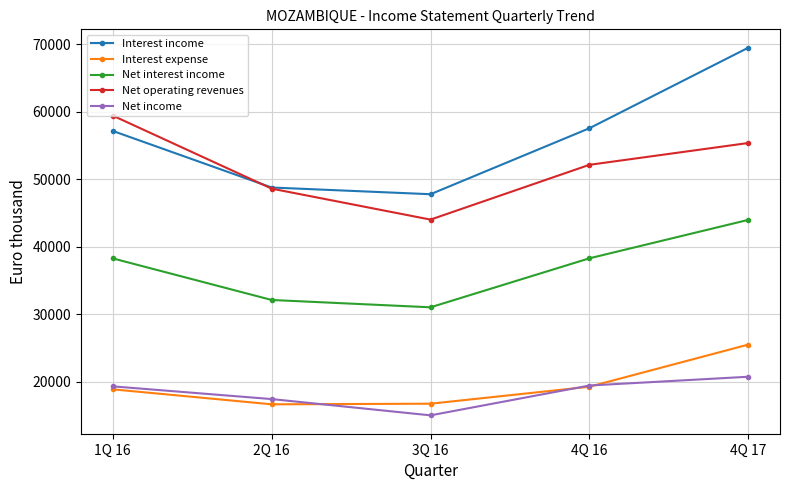

At which category does the chart reach its minimum across all series?

3Q 16